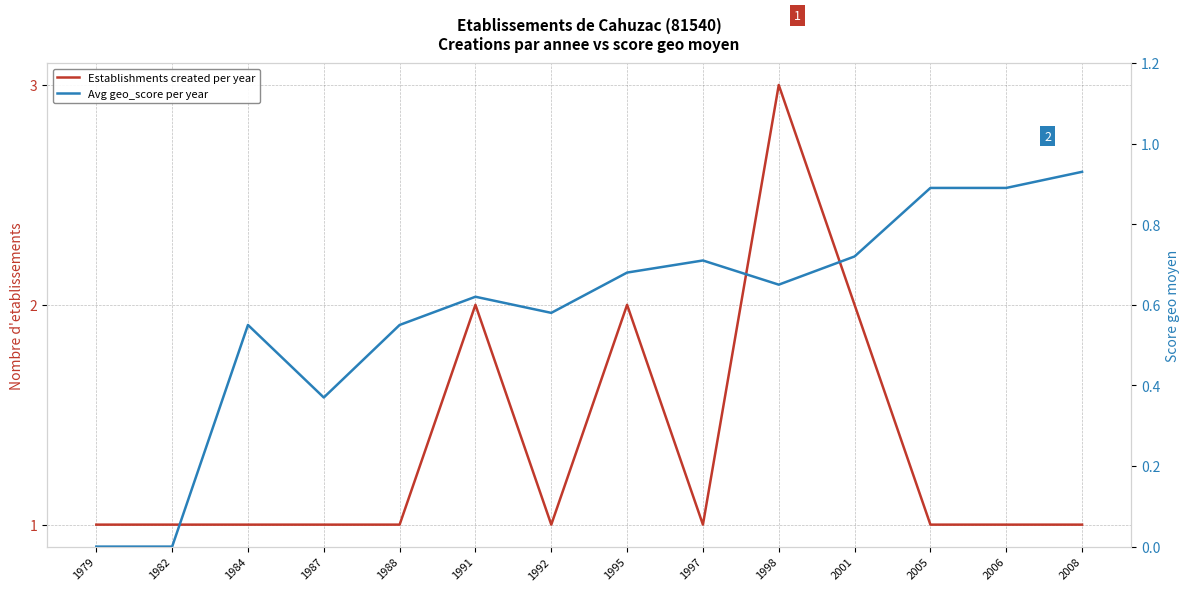

What is the sum of the Establishments created per year values at 1997 and 1988?

2.0